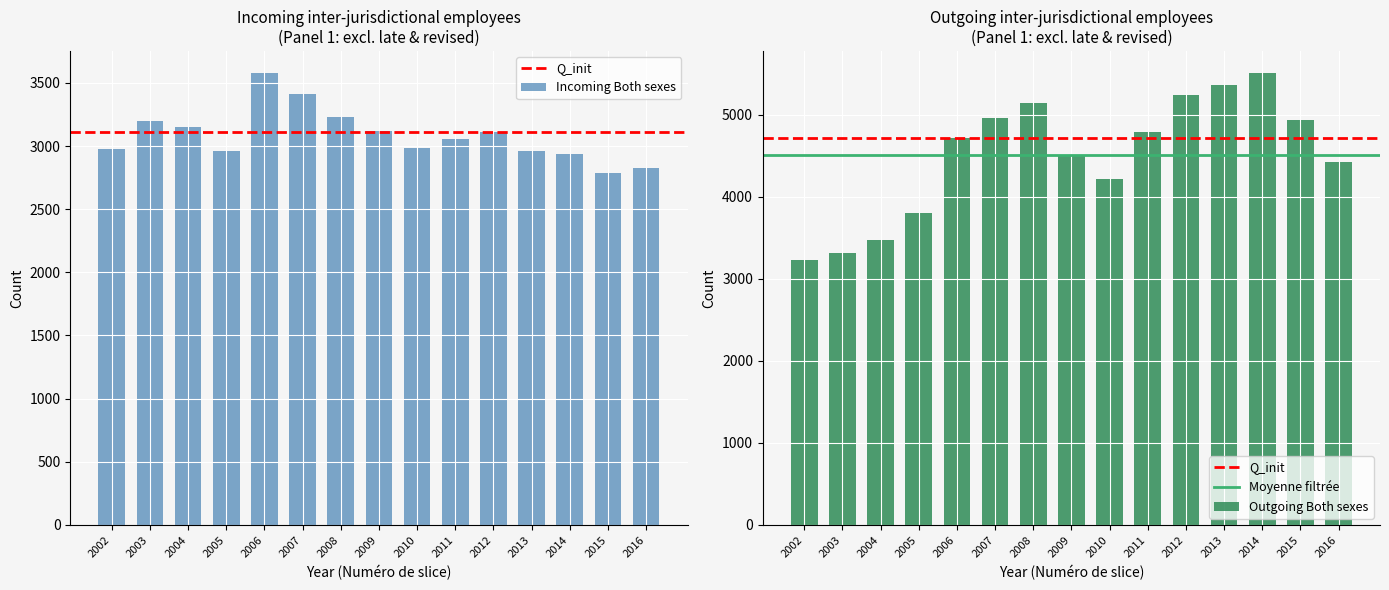

What is the highest value of the Outgoing Both sexes series?

5500